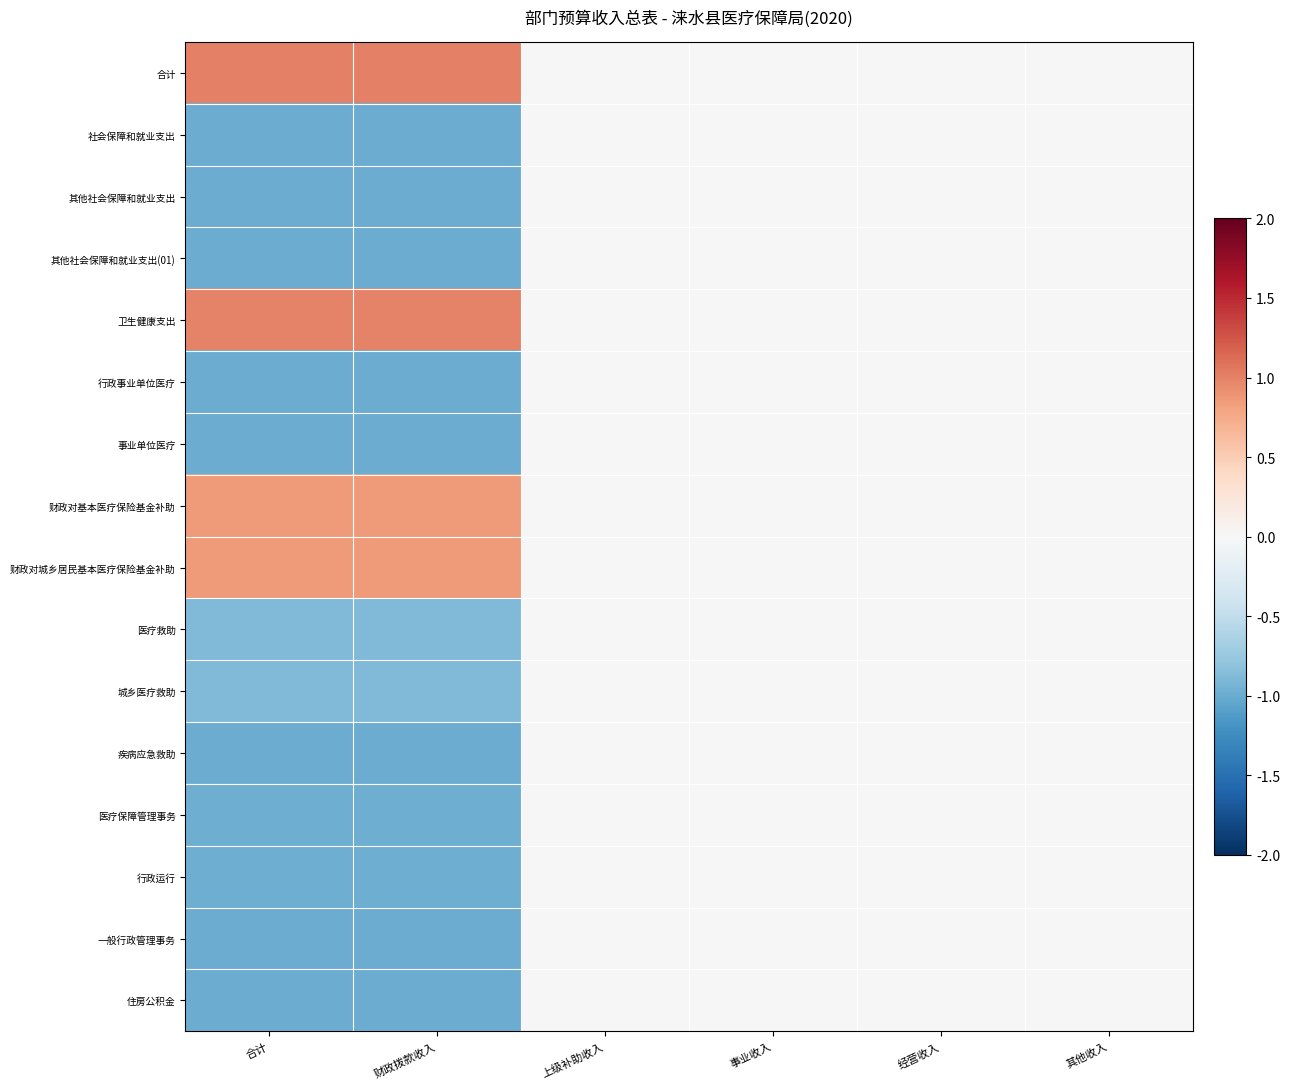

Reading left to right, extract all data points from this chart.

合计: 合计=1.0	财政拨款收入=1.0	上级补助收入=0.0	事业收入=0.0	经营收入=0.0	其他收入=0.0
社会保障和就业支出: 合计=-1.0	财政拨款收入=-1.0	上级补助收入=0.0	事业收入=0.0	经营收入=0.0	其他收入=0.0
其他社会保障和就业支出: 合计=-1.0	财政拨款收入=-1.0	上级补助收入=0.0	事业收入=0.0	经营收入=0.0	其他收入=0.0
其他社会保障和就业支出(01): 合计=-1.0	财政拨款收入=-1.0	上级补助收入=0.0	事业收入=0.0	经营收入=0.0	其他收入=0.0
卫生健康支出: 合计=1.0	财政拨款收入=1.0	上级补助收入=0.0	事业收入=0.0	经营收入=0.0	其他收入=0.0
行政事业单位医疗: 合计=-1.0	财政拨款收入=-1.0	上级补助收入=0.0	事业收入=0.0	经营收入=0.0	其他收入=0.0
事业单位医疗: 合计=-1.0	财政拨款收入=-1.0	上级补助收入=0.0	事业收入=0.0	经营收入=0.0	其他收入=0.0
财政对基本医疗保险基金补助: 合计=0.9	财政拨款收入=0.9	上级补助收入=0.0	事业收入=0.0	经营收入=0.0	其他收入=0.0
财政对城乡居民基本医疗保险基金补助: 合计=0.9	财政拨款收入=0.9	上级补助收入=0.0	事业收入=0.0	经营收入=0.0	其他收入=0.0
医疗救助: 合计=-0.9	财政拨款收入=-0.9	上级补助收入=0.0	事业收入=0.0	经营收入=0.0	其他收入=0.0
城乡医疗救助: 合计=-0.9	财政拨款收入=-0.9	上级补助收入=0.0	事业收入=0.0	经营收入=0.0	其他收入=0.0
疾病应急救助: 合计=-1.0	财政拨款收入=-1.0	上级补助收入=0.0	事业收入=0.0	经营收入=0.0	其他收入=0.0
医疗保障管理事务: 合计=-1.0	财政拨款收入=-1.0	上级补助收入=0.0	事业收入=0.0	经营收入=0.0	其他收入=0.0
行政运行: 合计=-1.0	财政拨款收入=-1.0	上级补助收入=0.0	事业收入=0.0	经营收入=0.0	其他收入=0.0
一般行政管理事务: 合计=-1.0	财政拨款收入=-1.0	上级补助收入=0.0	事业收入=0.0	经营收入=0.0	其他收入=0.0
住房公积金: 合计=-1.0	财政拨款收入=-1.0	上级补助收入=0.0	事业收入=0.0	经营收入=0.0	其他收入=0.0